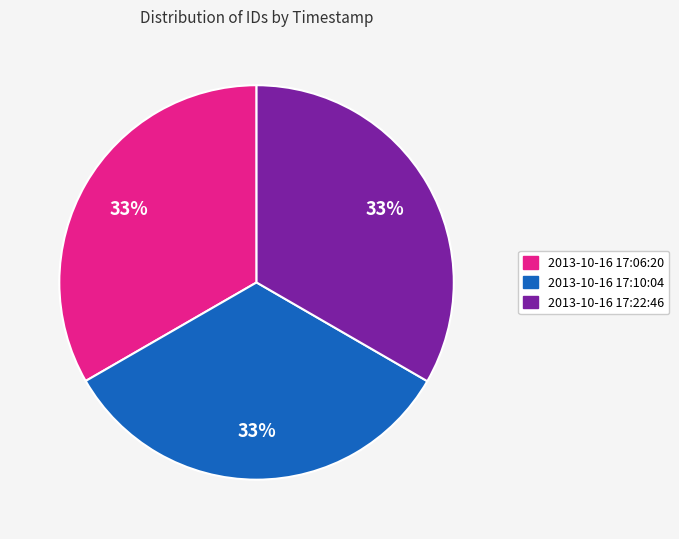

To the nearest percent, what percentage of the pie is 2013-10-16 17:10:04?

33%